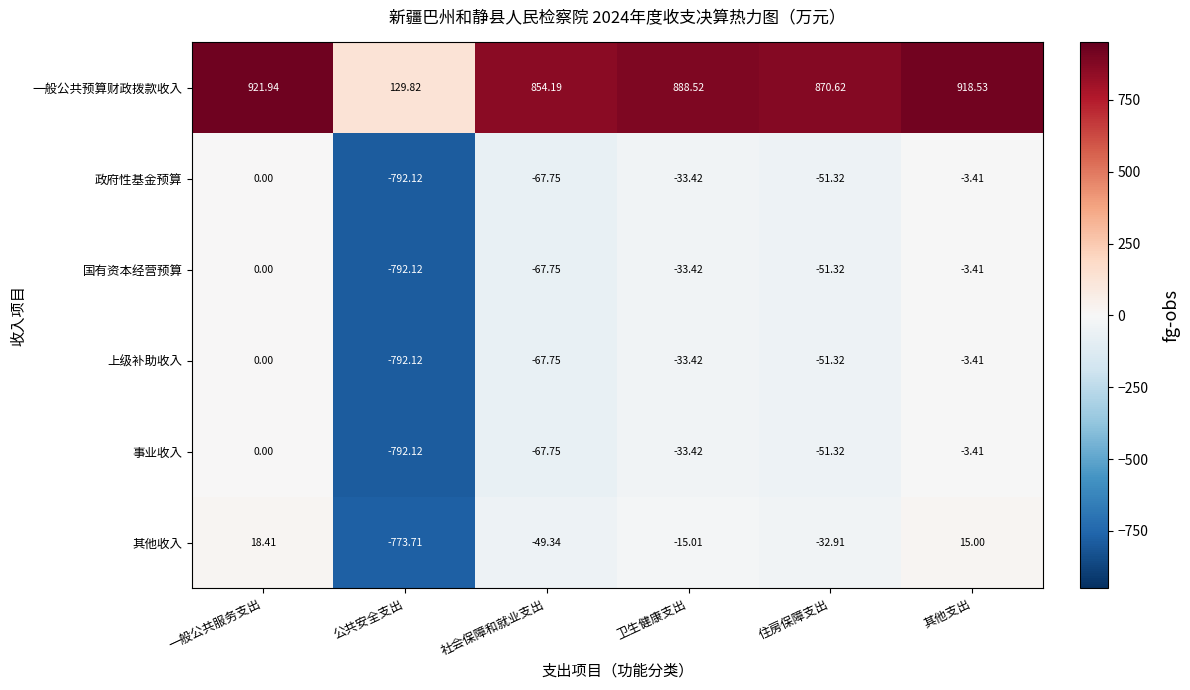

At which label does 政府性基金预算 reach its peak?

一般公共服务支出